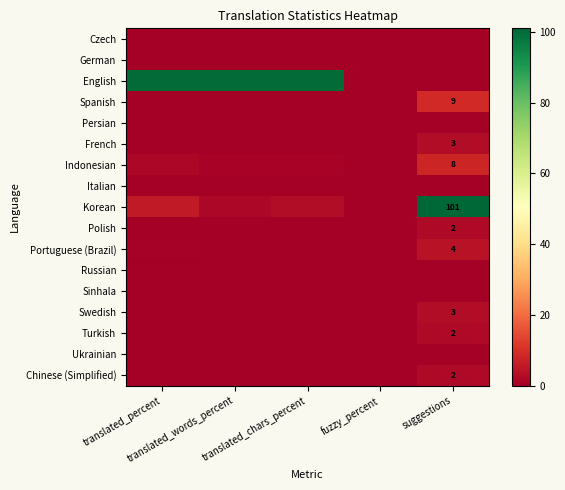

Where is Chinese (Simplified) nearest to the value 1?

translated_percent